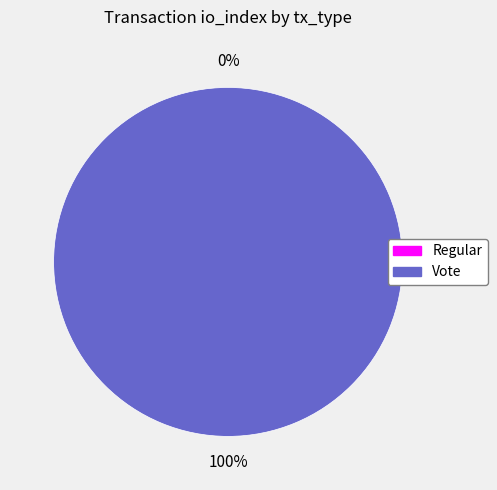

To the nearest percent, what is the average slice percentage?

50%